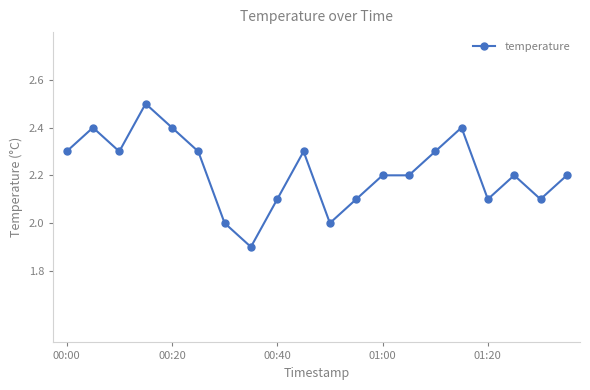

True or false: there are more than 1 points higher than both neighbors.

True